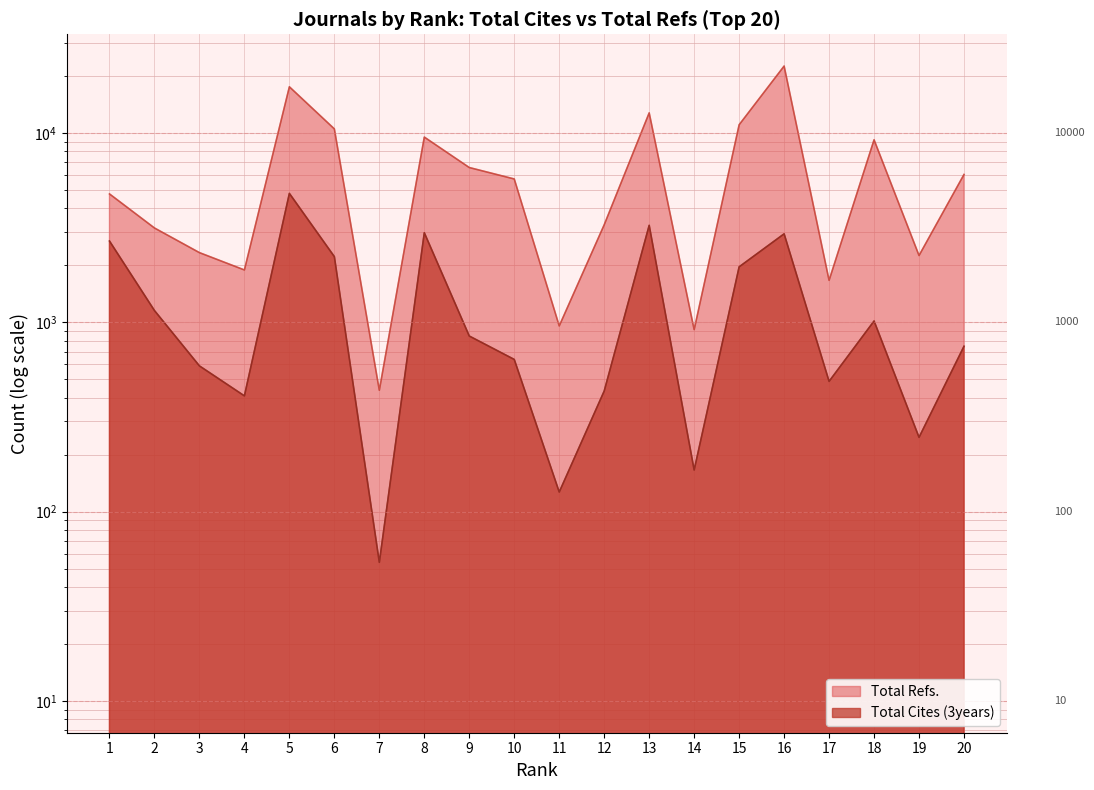

True or false: Total Cites (3years) and Total Refs. intersect in this chart.

False